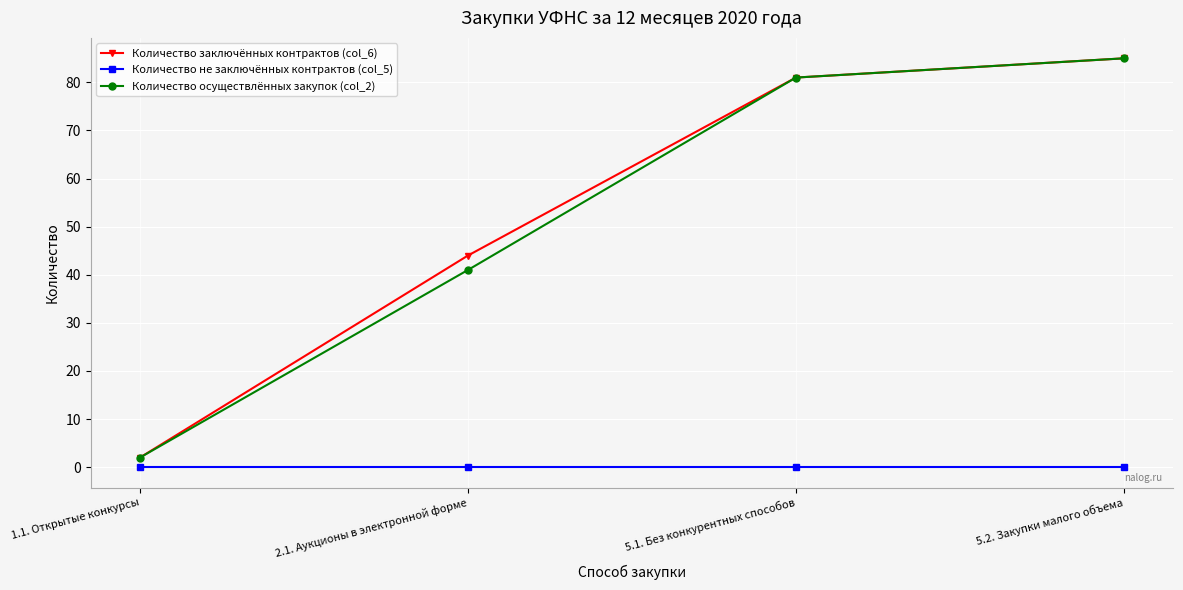

True or false: Количество не заключённых контрактов (col_5) and Количество заключённых контрактов (col_6) intersect in this chart.

False